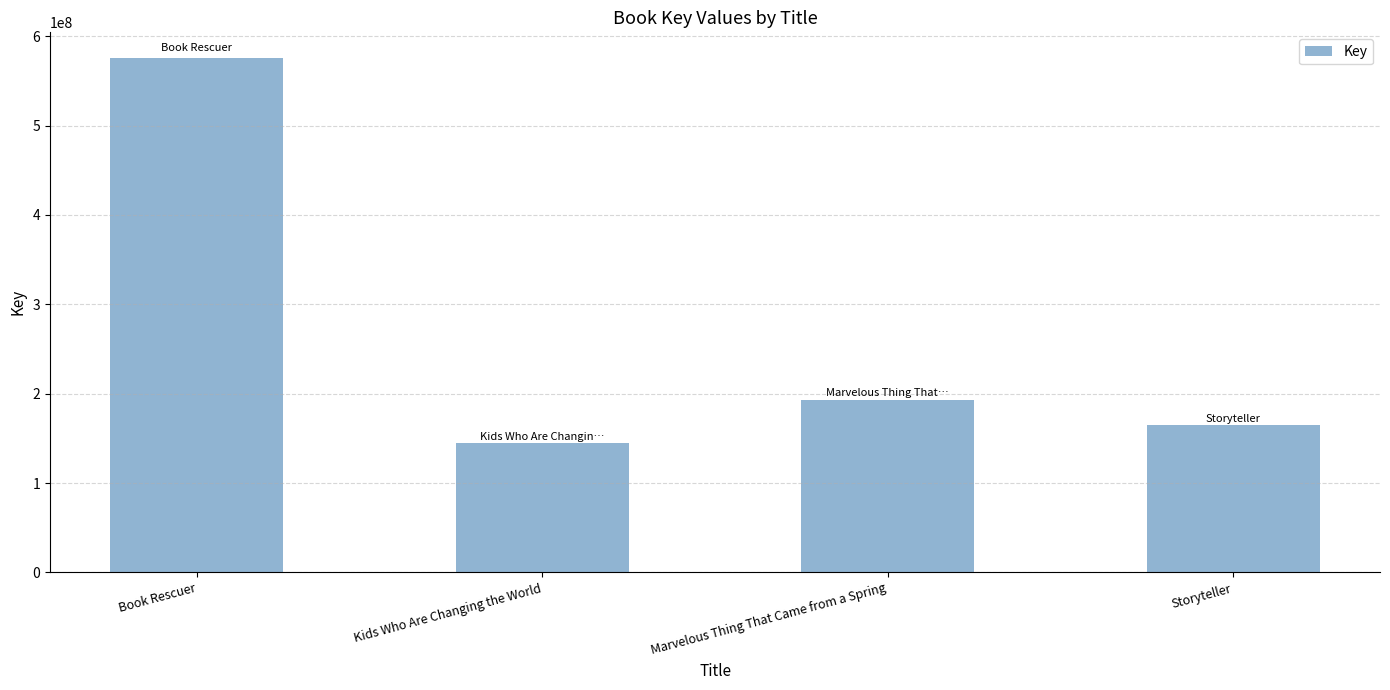

Where is the data nearest to the value 360059952?

Marvelous Thing That Came from a Spring